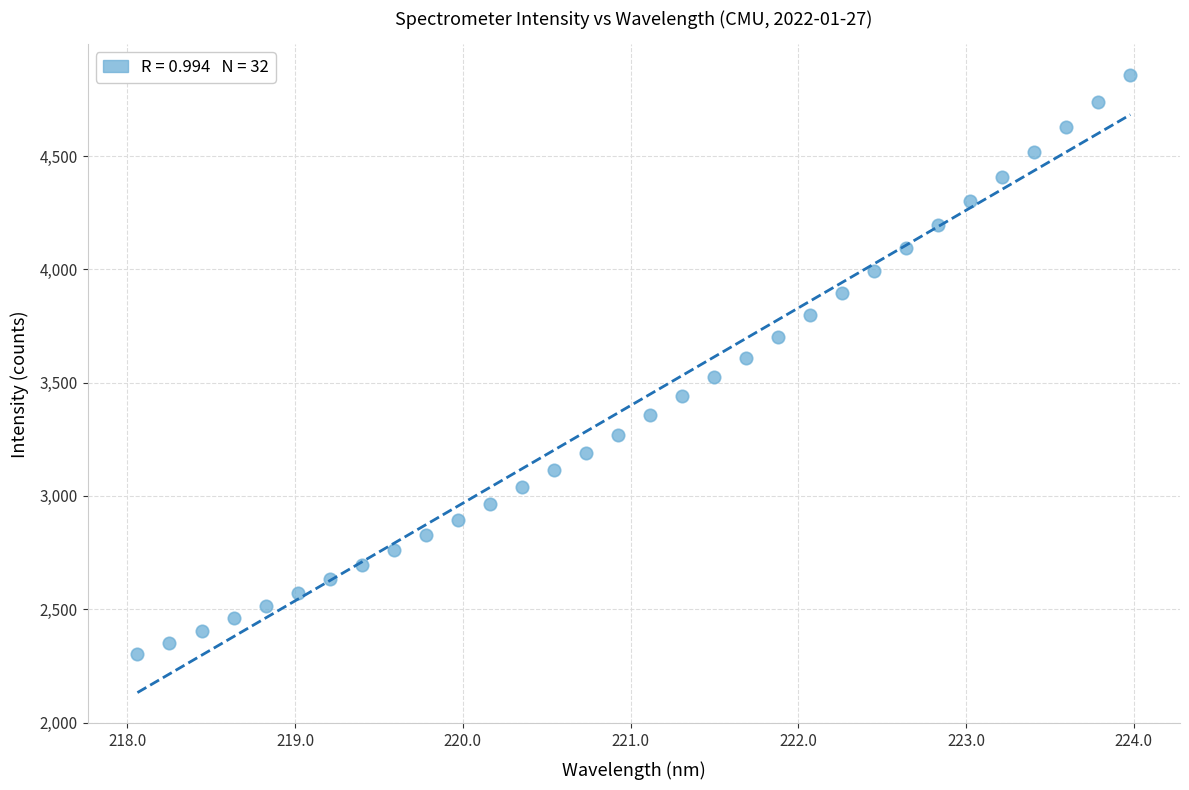

What is the range of Y values (max minus min)?

2555.2